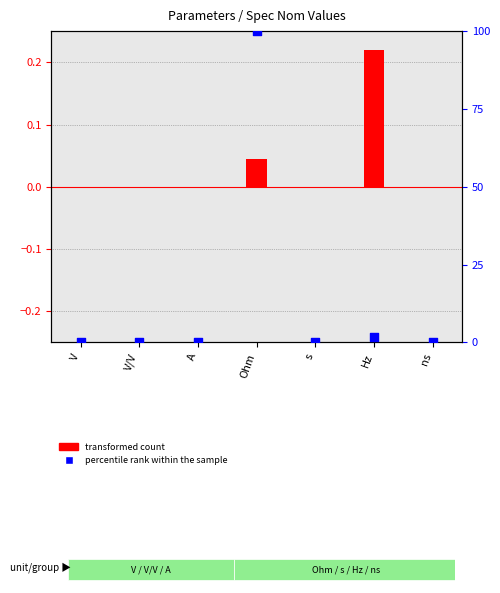

Which series contains the lowest Y value?

transformed count